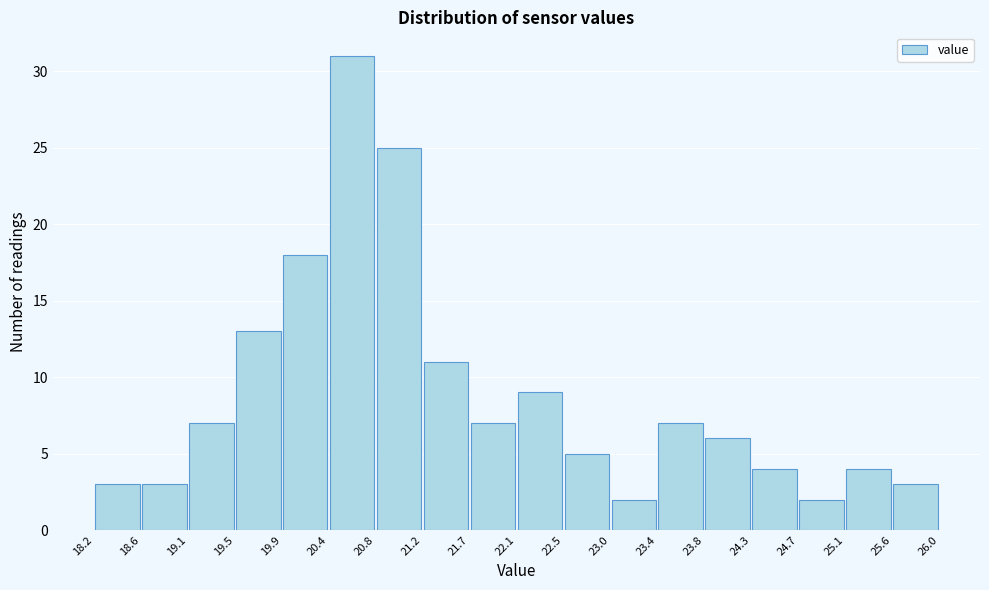

Reading left to right, transcribe this chart: for each bar, give the range it covers on the x-axis and its height. The values are not printed on the chart, so give them approximately, as read against the axis.

18.2 to 18.6: 3
18.6 to 19.1: 3
19.1 to 19.5: 7
19.5 to 19.9: 13
19.9 to 20.4: 18
20.4 to 20.8: 31
20.8 to 21.2: 25
21.2 to 21.7: 11
21.7 to 22.1: 7
22.1 to 22.5: 9
22.5 to 23.0: 5
23.0 to 23.4: 2
23.4 to 23.8: 7
23.8 to 24.3: 6
24.3 to 24.7: 4
24.7 to 25.1: 2
25.1 to 25.6: 4
25.6 to 26.0: 3